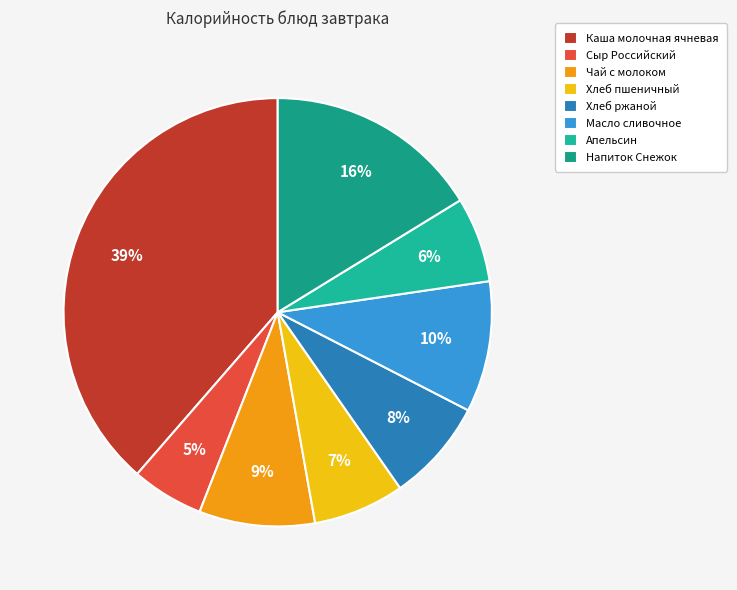

Which has a higher value, Хлеб ржаной or Напиток Снежок?

Напиток Снежок